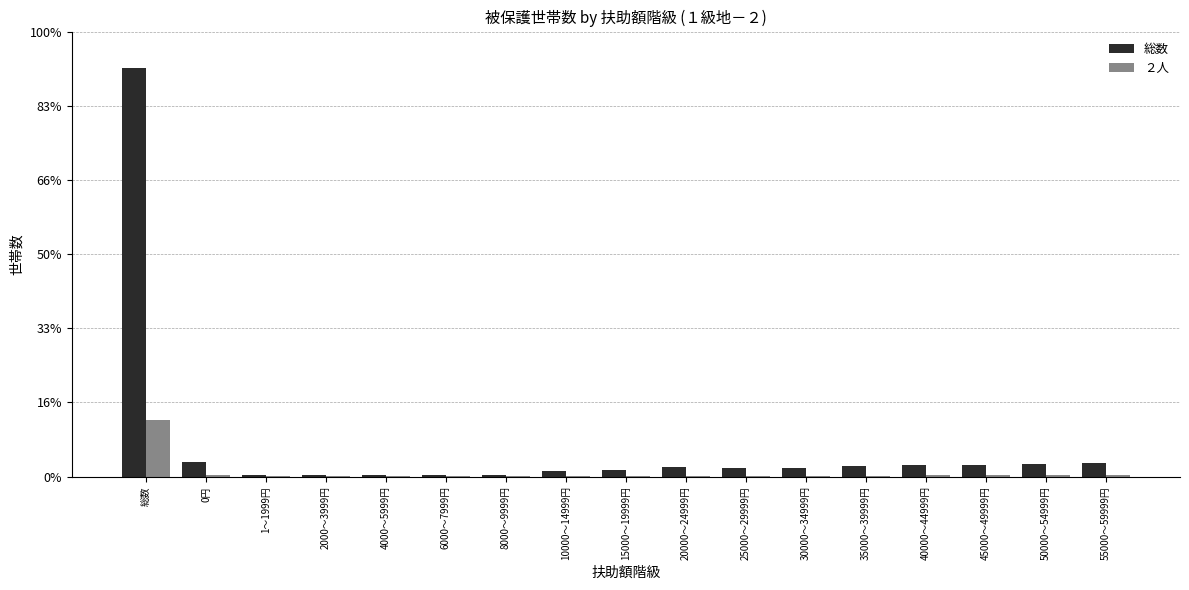

Are the bars horizontal?

No